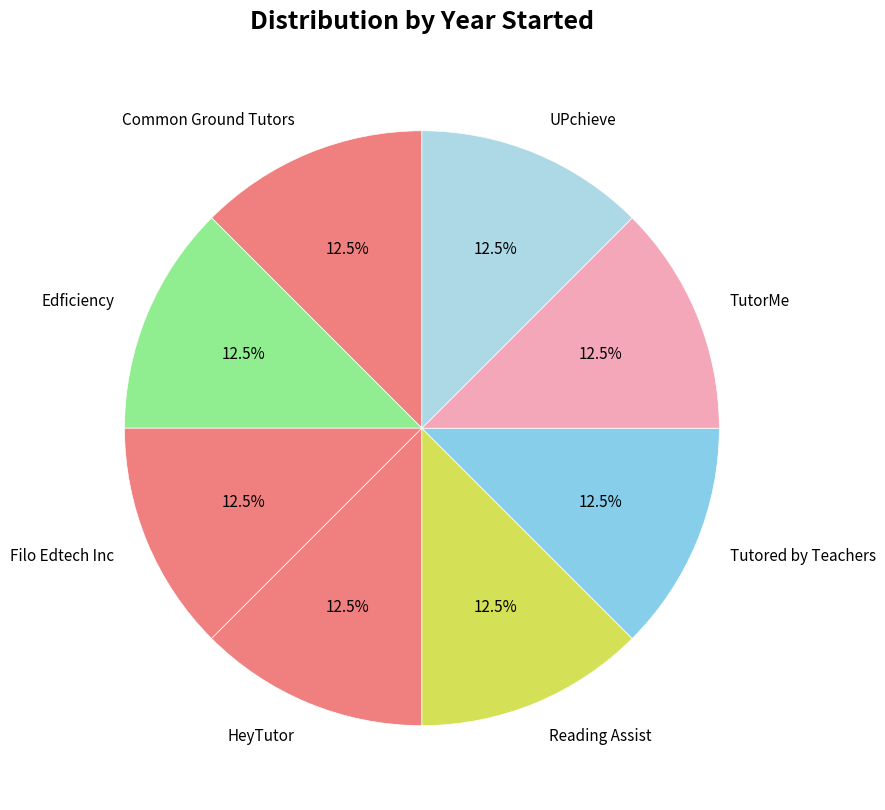

Is there any slice that represents more than half of the pie?

No